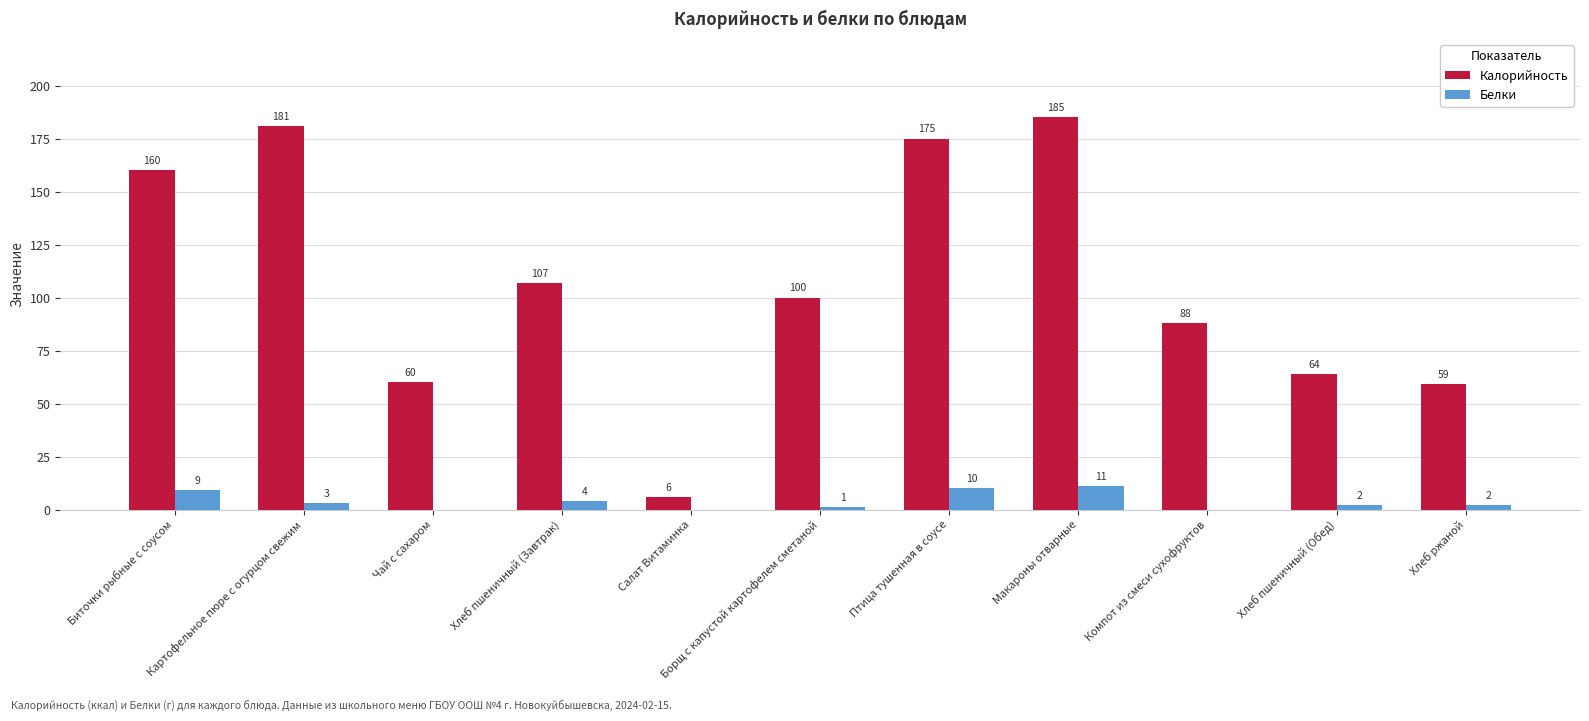

Which category has the highest value in the Белки series?

Макароны отварные